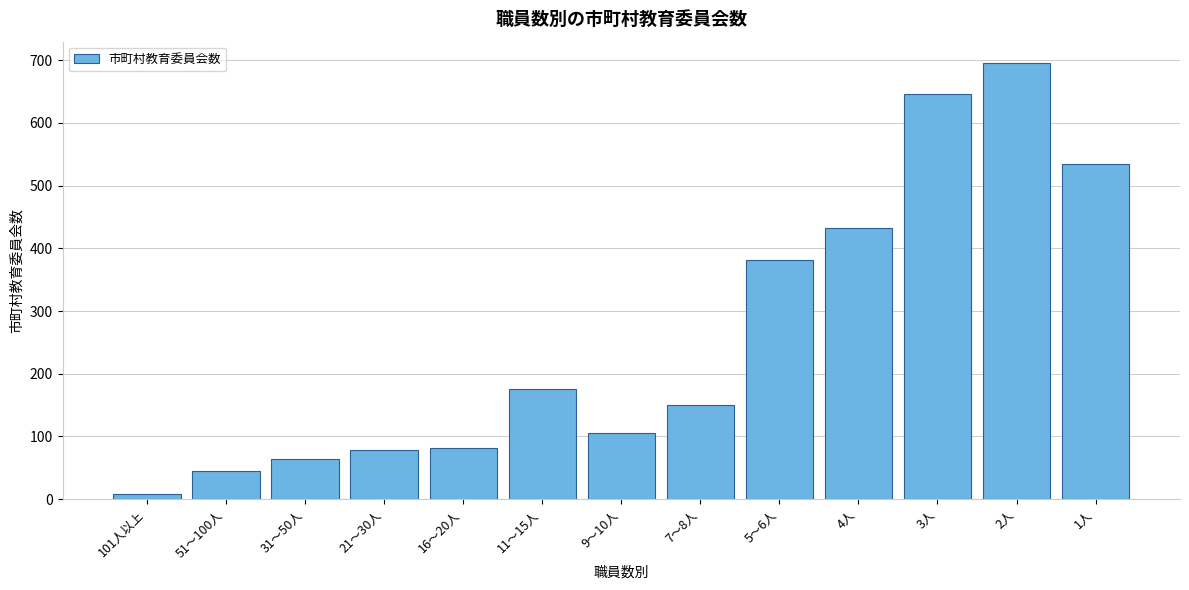

Reading left to right, list all the values displayed in this chart.

8	45	64	78	82	175	105	150	382	433	646	695	534